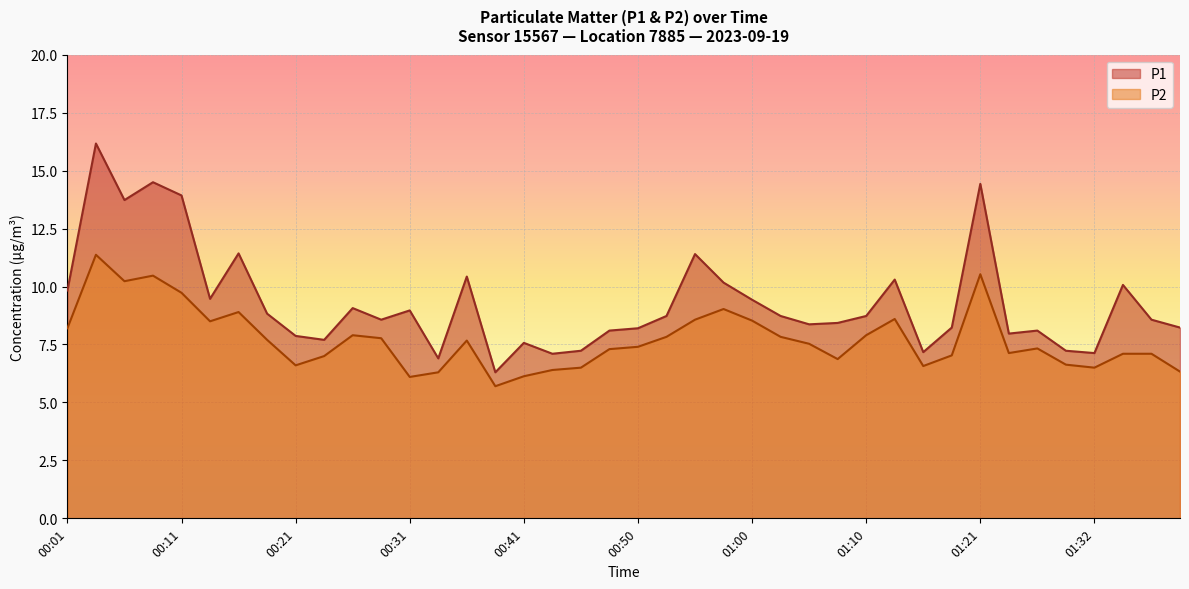

True or false: P1 has more than 1 points higher than both neighbors.

True